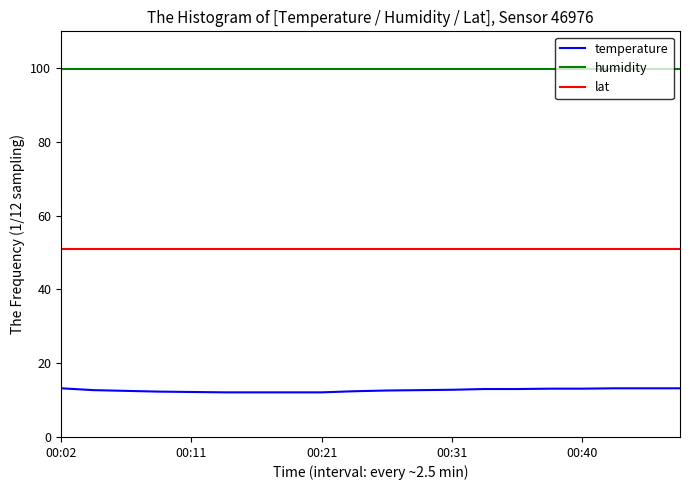

Which series has the largest total across all categories?

humidity